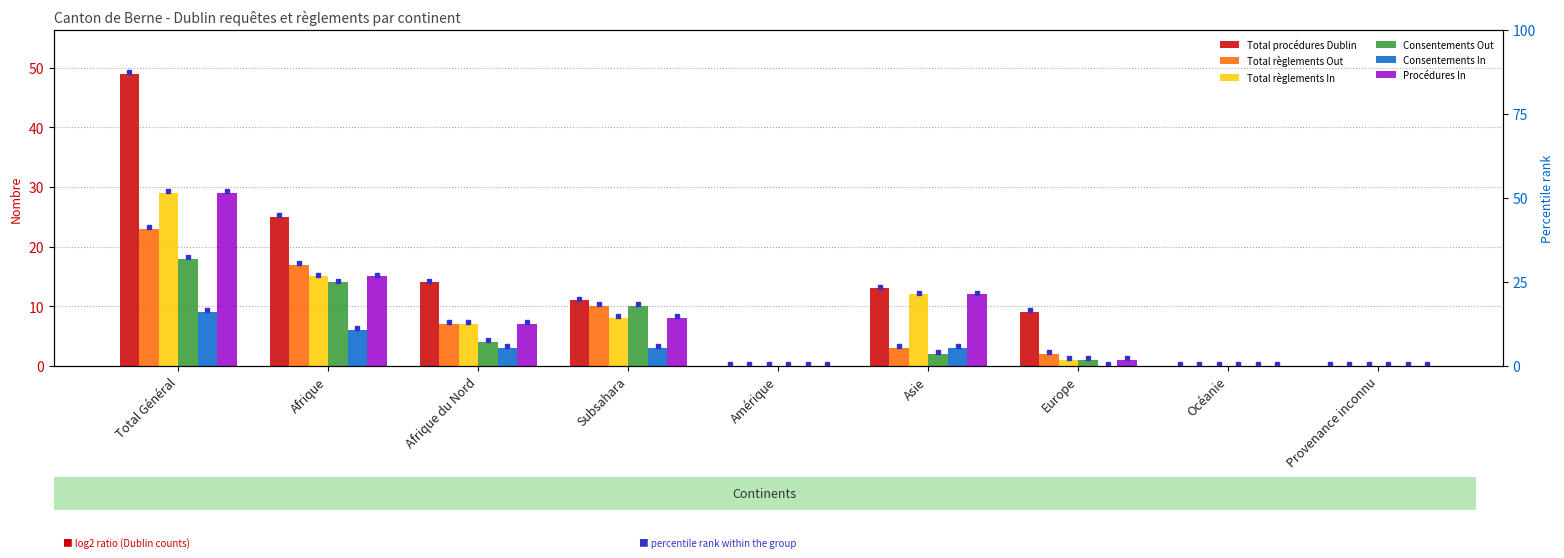

At which category is the sum across all series the highest?

Total Général